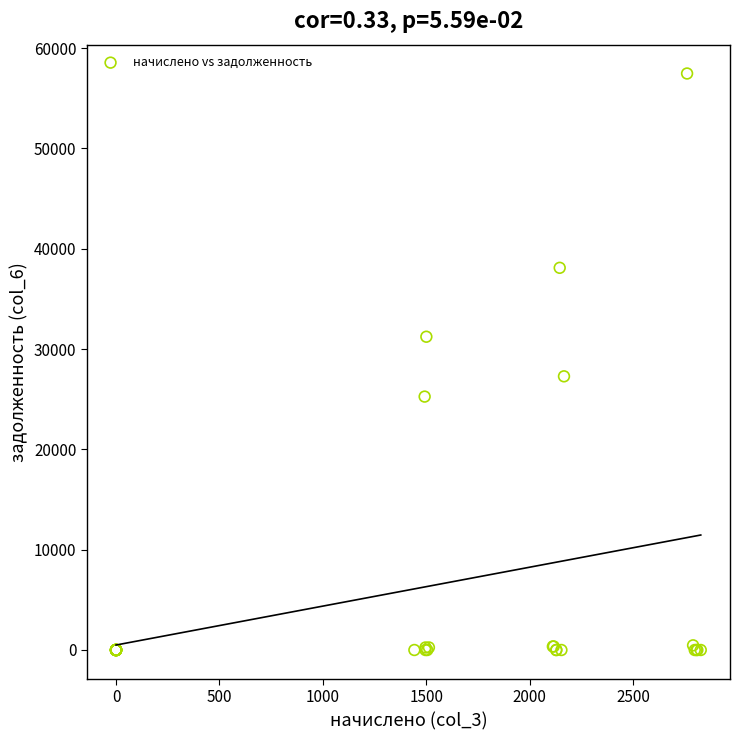

What Y value in the scatter plot is closest to 28733?

27280.4